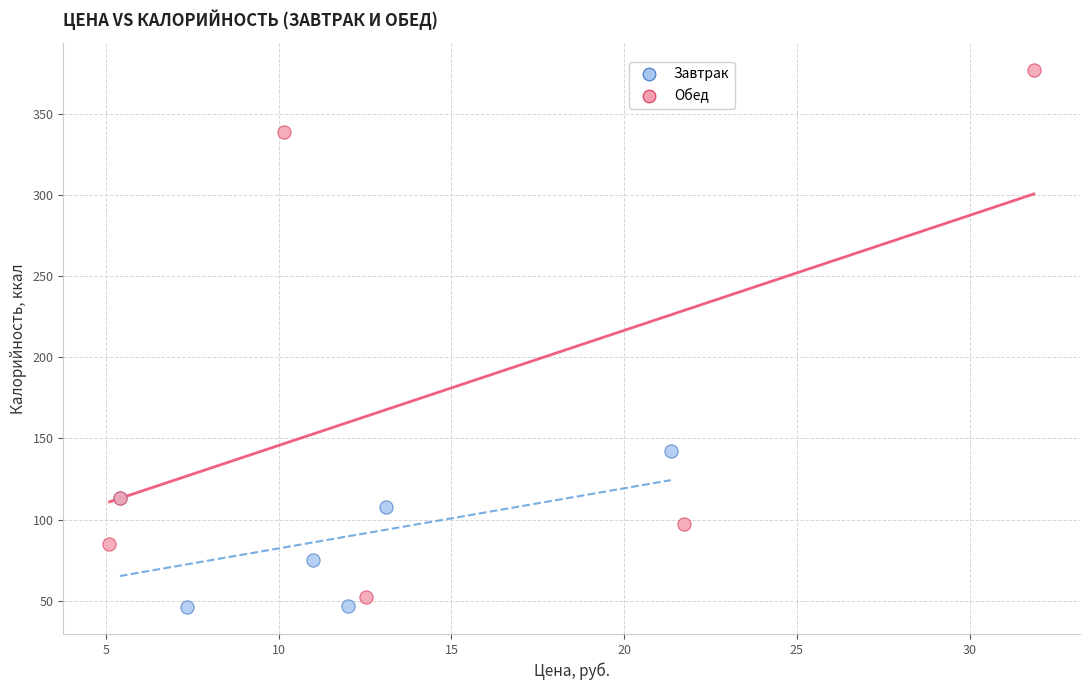

Which series contains the lowest Y value?

Завтрак